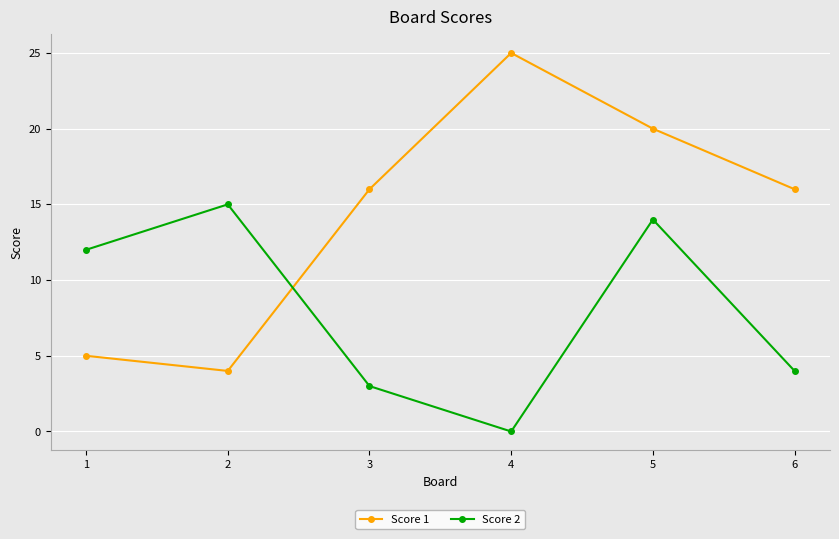

How many lines are shown in the chart?

2